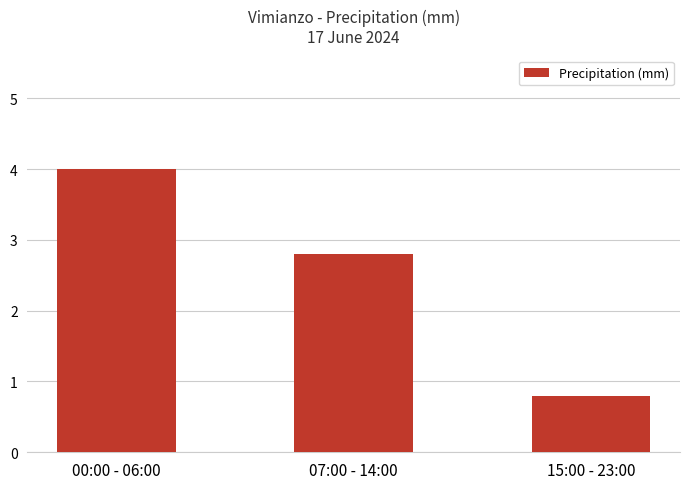

Count the number of values greater than 2.

2